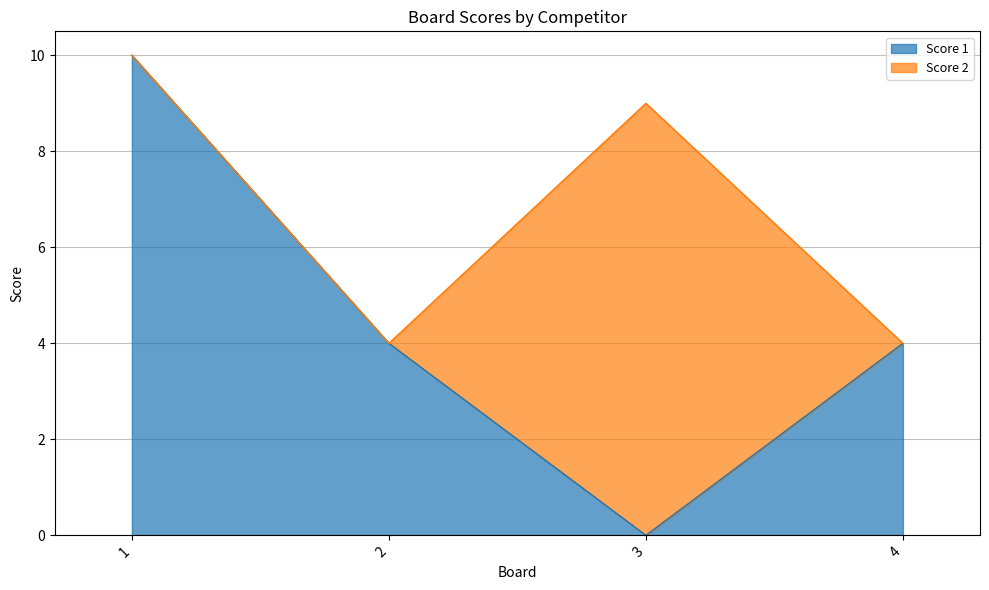

True or false: the data shows 0 at 3.

True